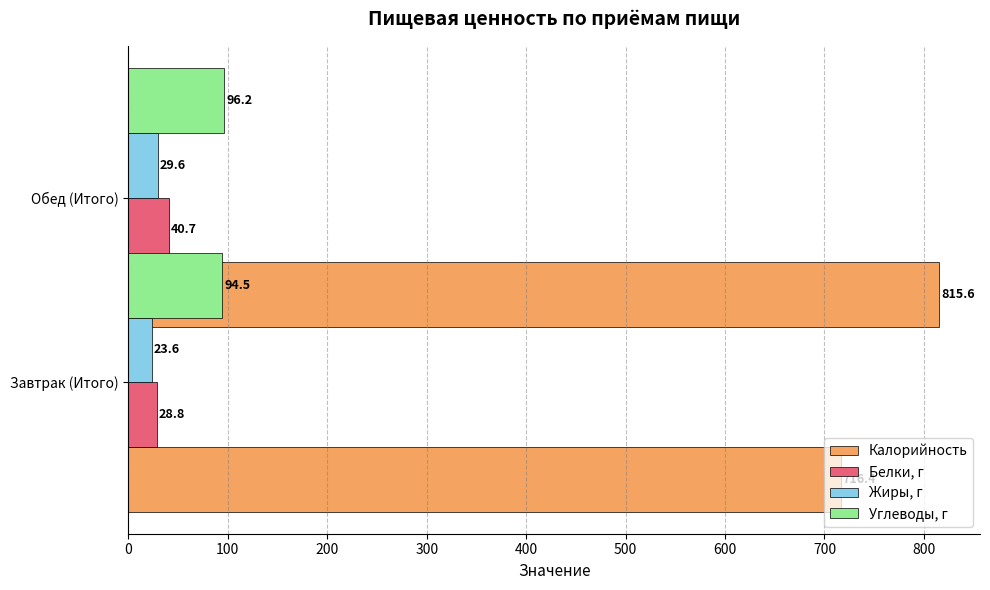

True or false: Жиры, г has a value of 36.0 at 0.

False